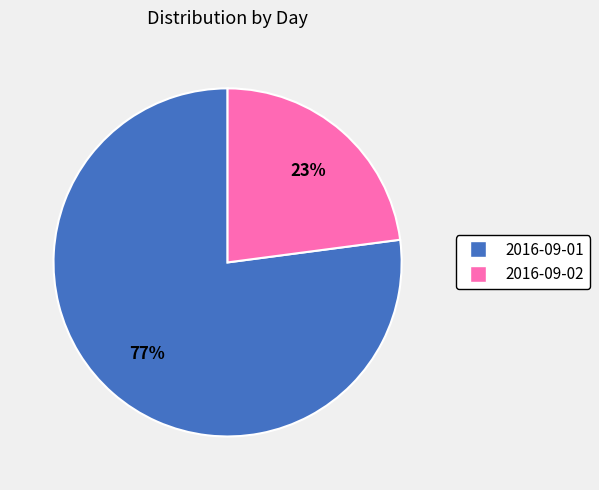

Does any single category account for the majority?

Yes